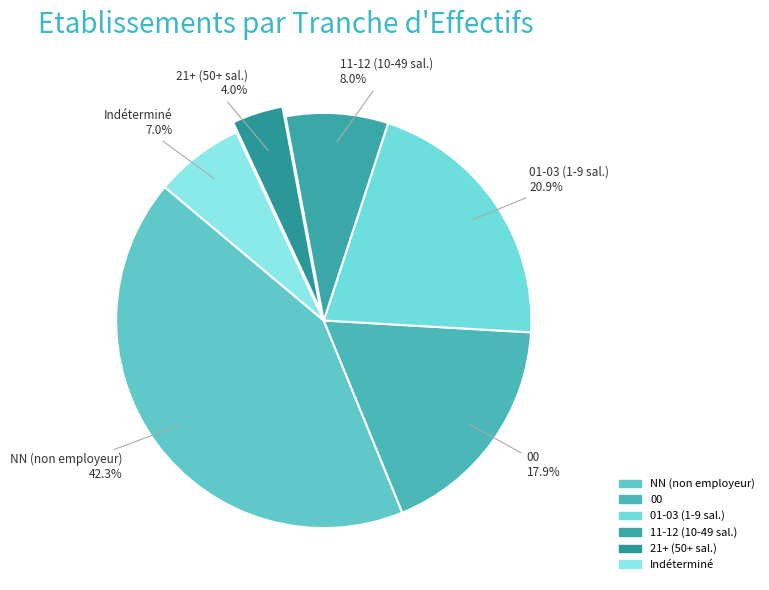

How many slices are in this pie chart?

6